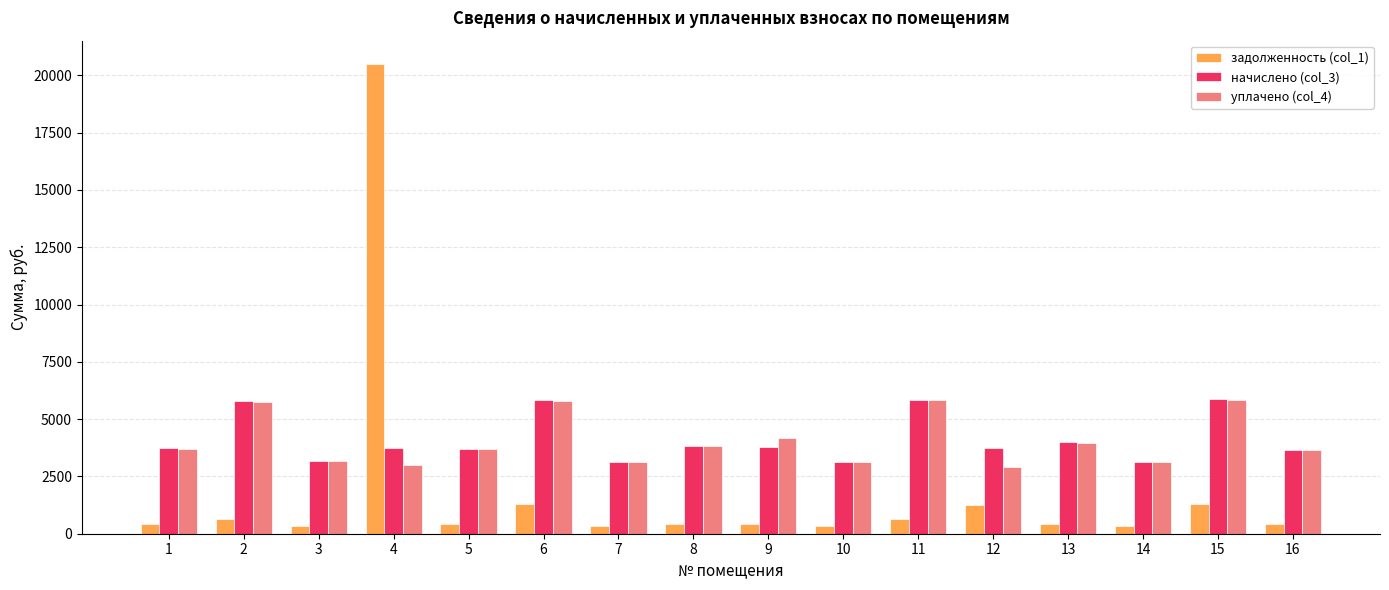

What is the sum of all начислено (col_3) values?

66079.8